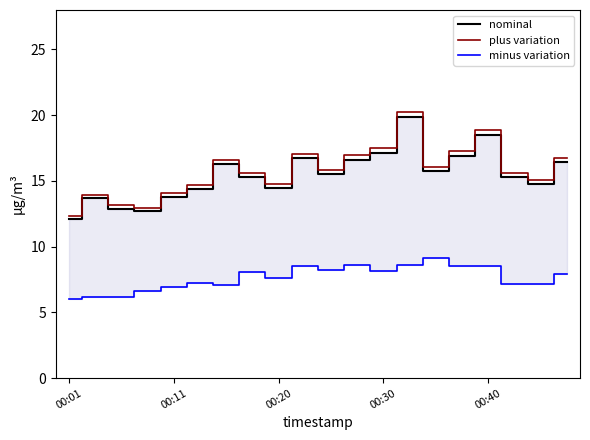

In nominal, how many points are higher than both neighbors (excluding endpoints)?

5